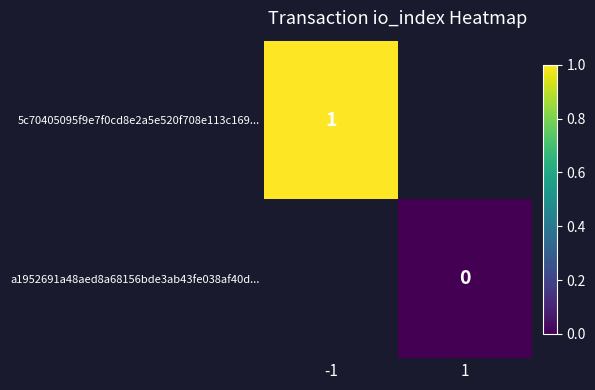

At how many categories does at least one series exceed 0?

1